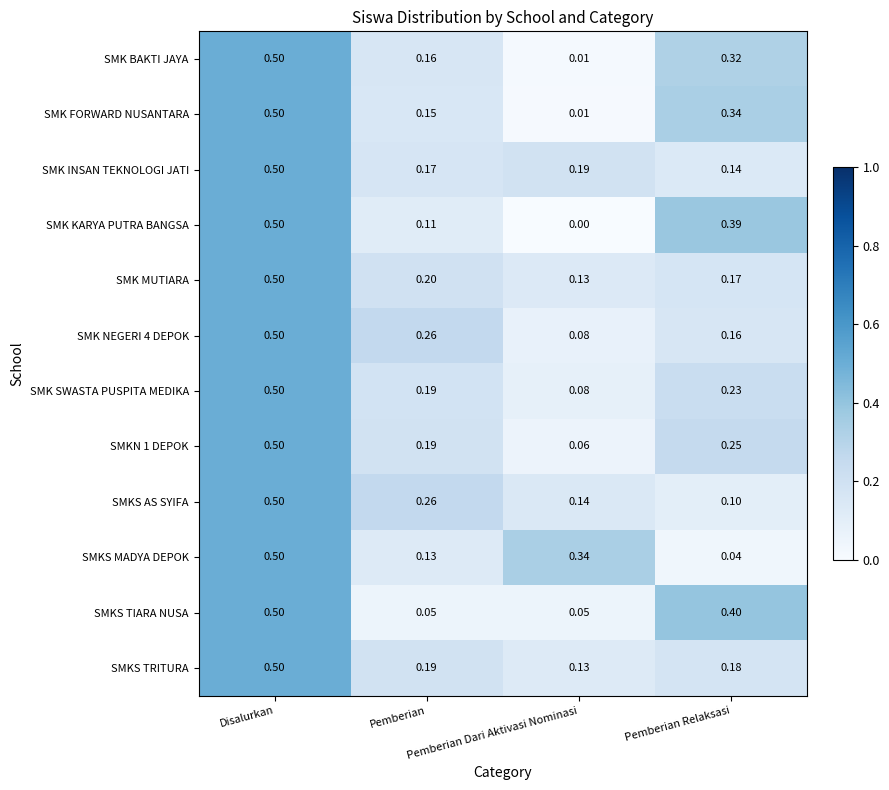

Which label corresponds to the smallest value in the chart?

Pemberian Dari Aktivasi Nominasi